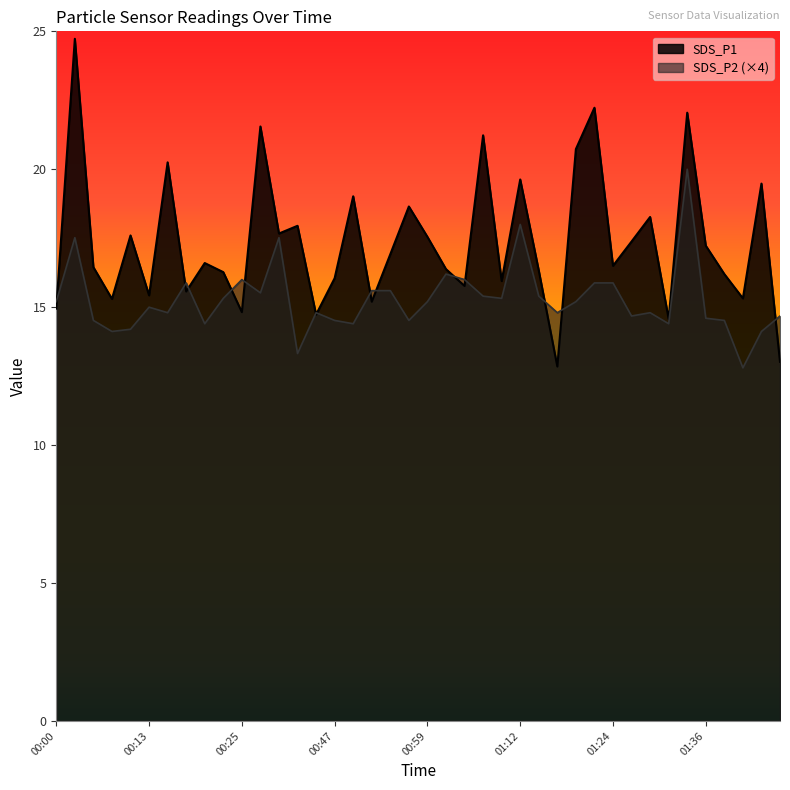

What are all the series names shown in the legend?

SDS_P1, SDS_P2 (×4)